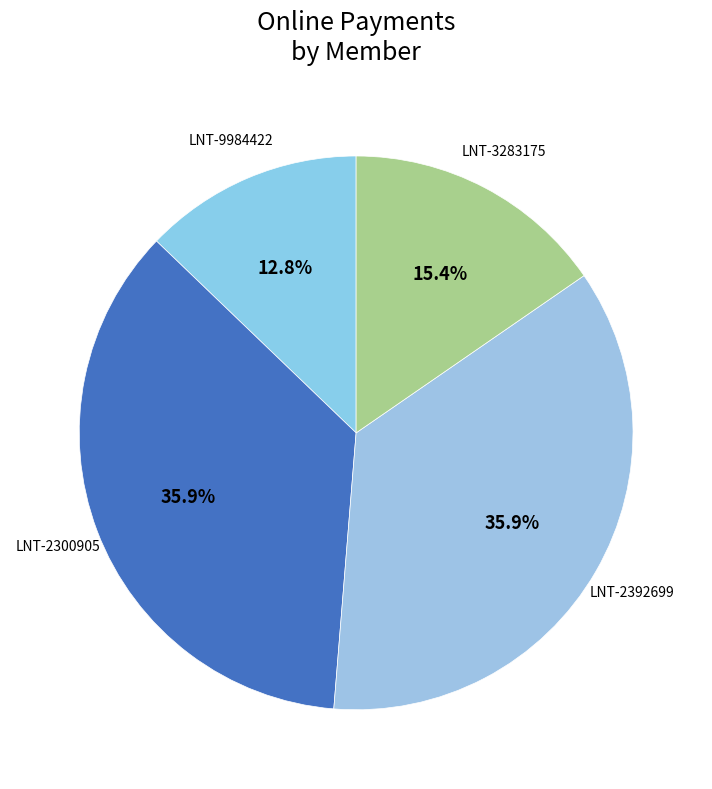

Does LNT-9984422 represent more than half of the total?

No